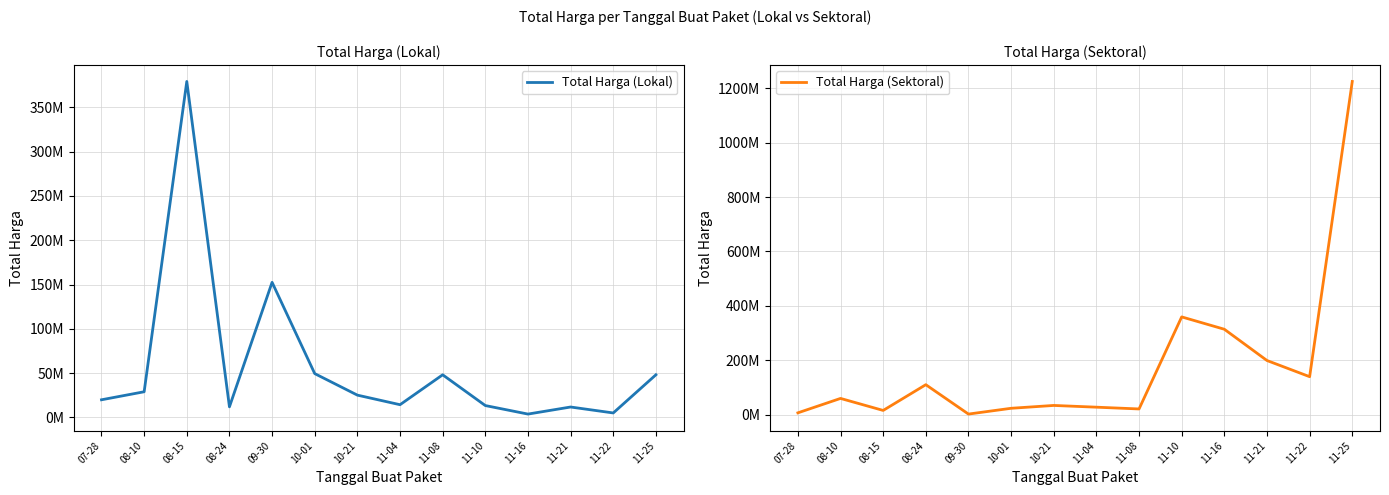

At which label is Total Harga (Lokal) closest to 191450000?

09-30